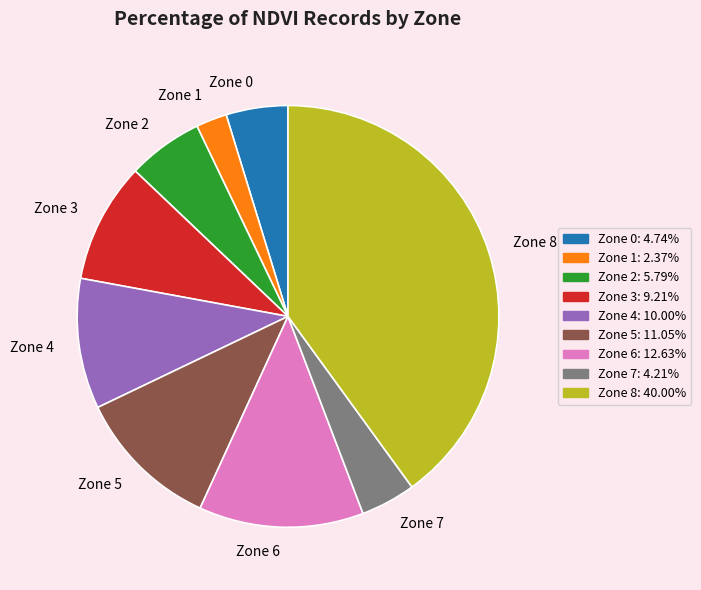

Rank the categories by value from highest to lowest.

Zone 8, Zone 6, Zone 5, Zone 4, Zone 3, Zone 2, Zone 0, Zone 7, Zone 1